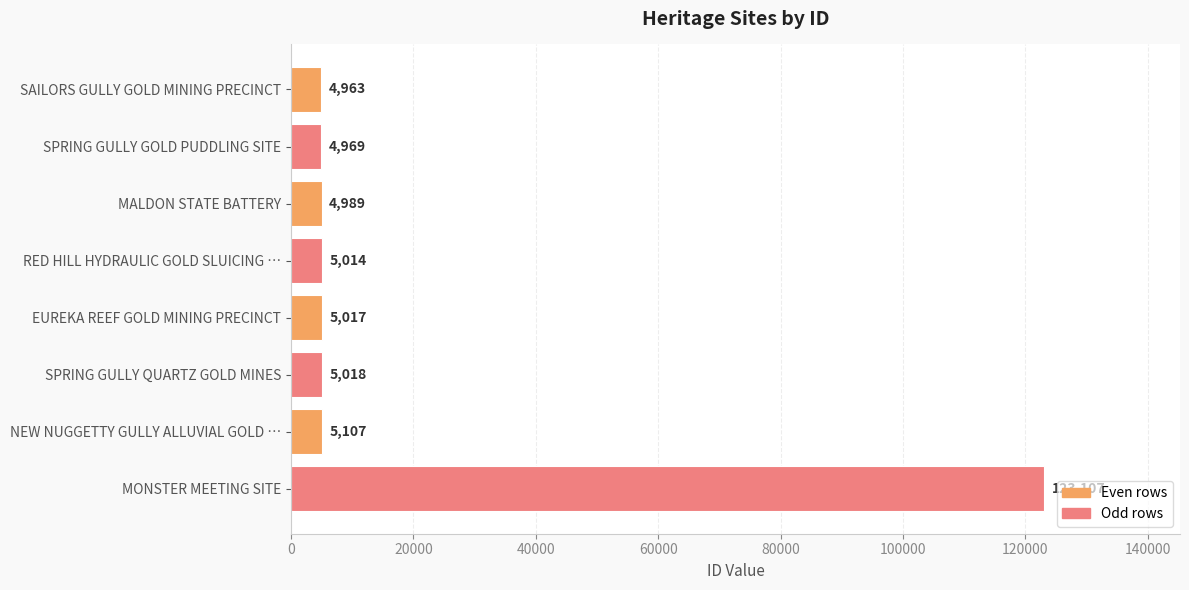

Reading bottom to top, extract all data points from this chart.

123107	5107	5018	5017	5014	4989	4969	4963